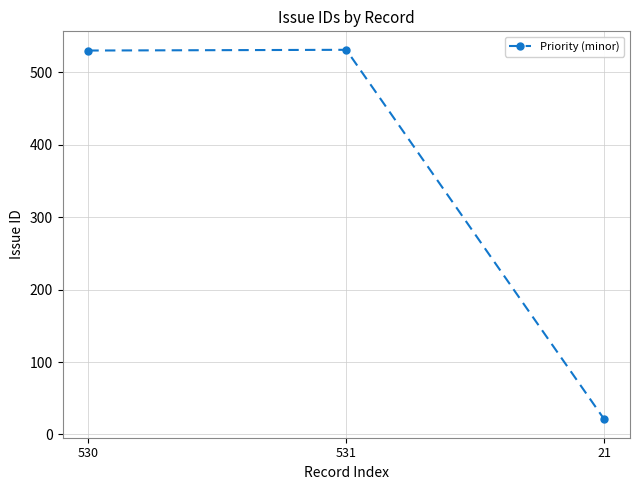

What is the difference between the values at 530 and 531?

1